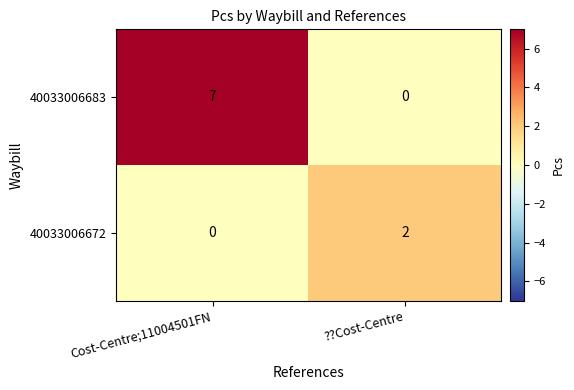

What is the total value across all series at Cost-Centre;11004501FN?

7